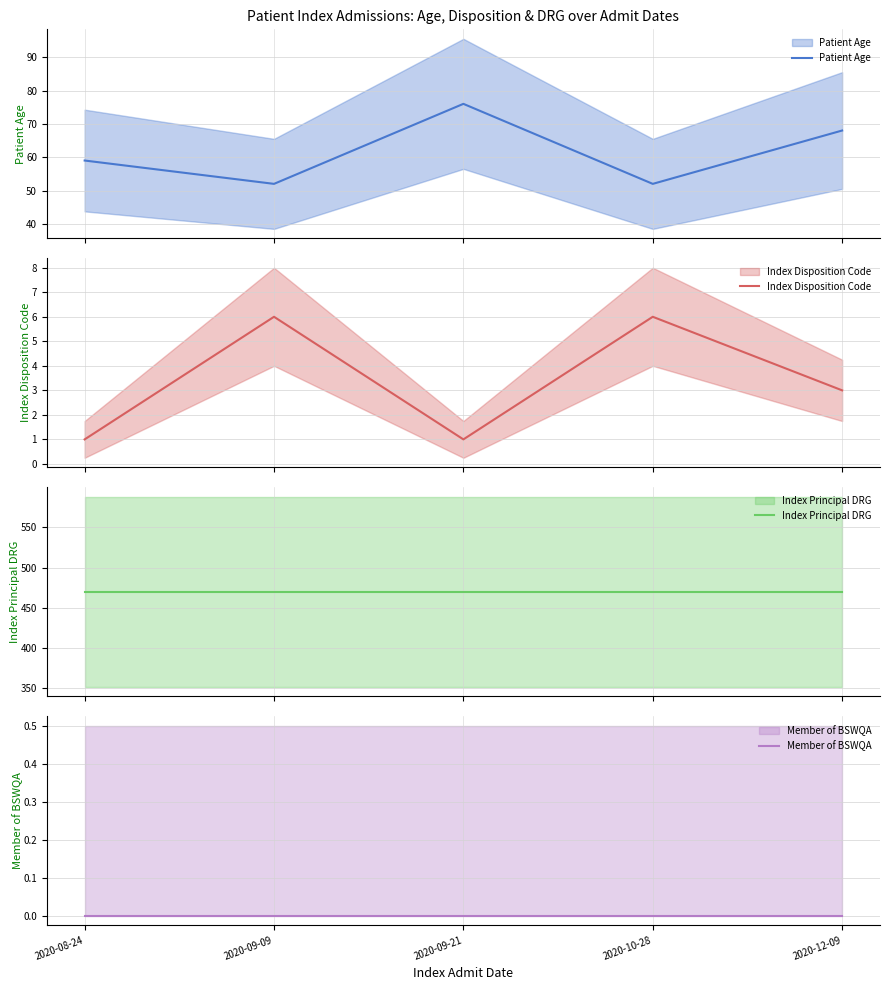

What is the maximum value shown in the chart?

470